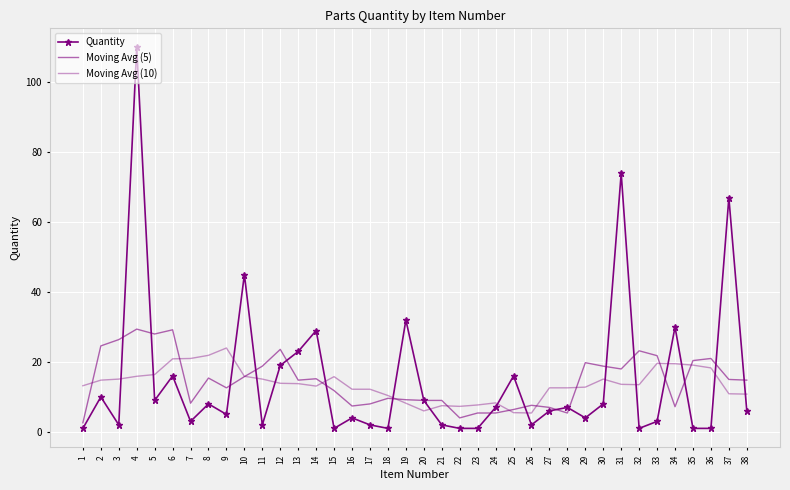

What is the average value of the Moving Avg (10) series?

13.7